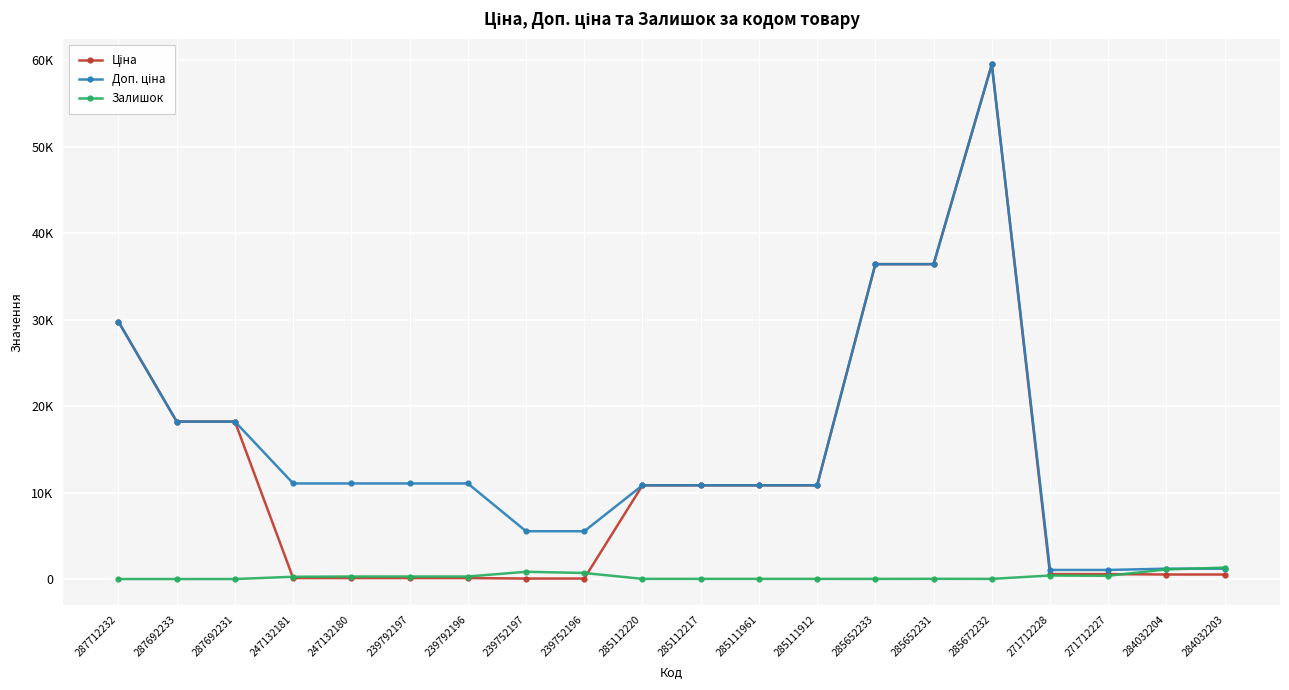

Does the chart have visible grid lines?

Yes